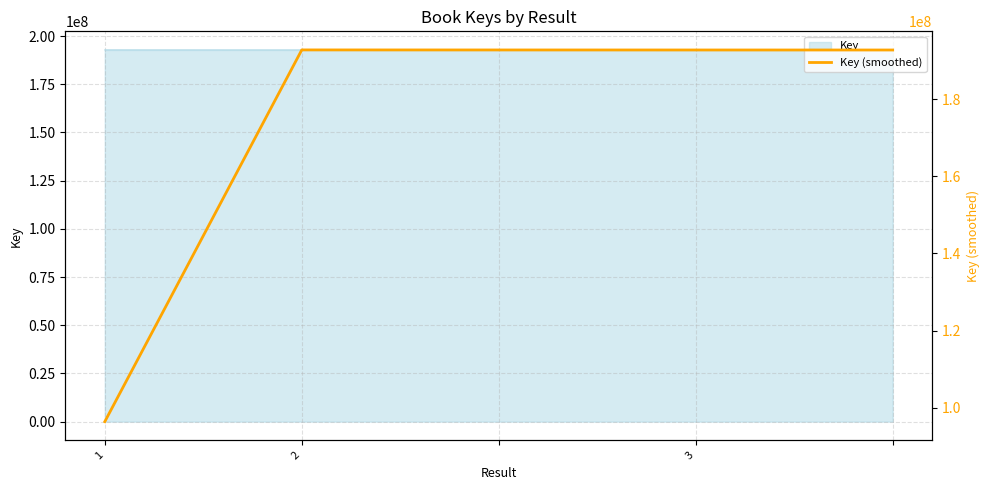

Which label corresponds to the smallest value in the chart?

1